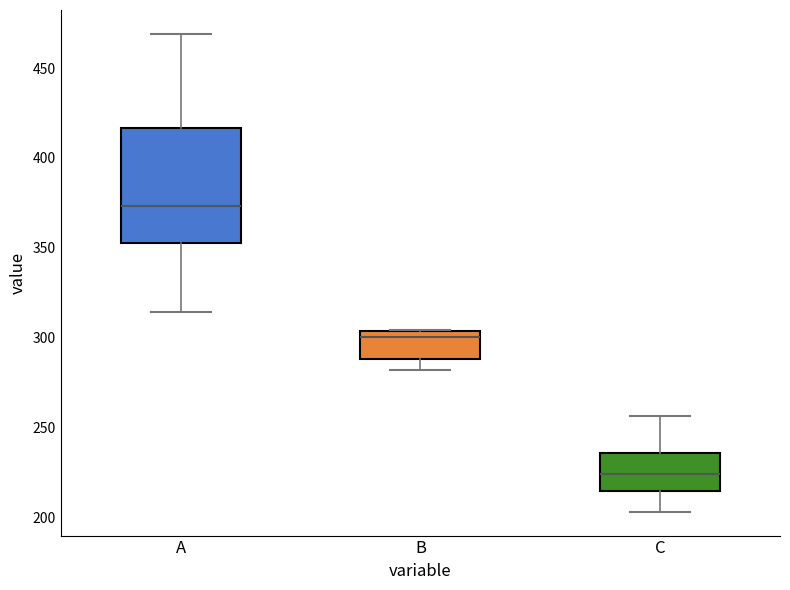

Reading left to right, read every box against the y-axis: the position of its median line, the range the box covers, and the ends of its whiskers. The values are not printed on the chart, so give them approximately, as read against the axis.

A: median 375, box 355 to 415, whiskers 315 to 470
B: median 300, box 290 to 305, whiskers 280 to 305
C: median 225, box 215 to 235, whiskers 205 to 255